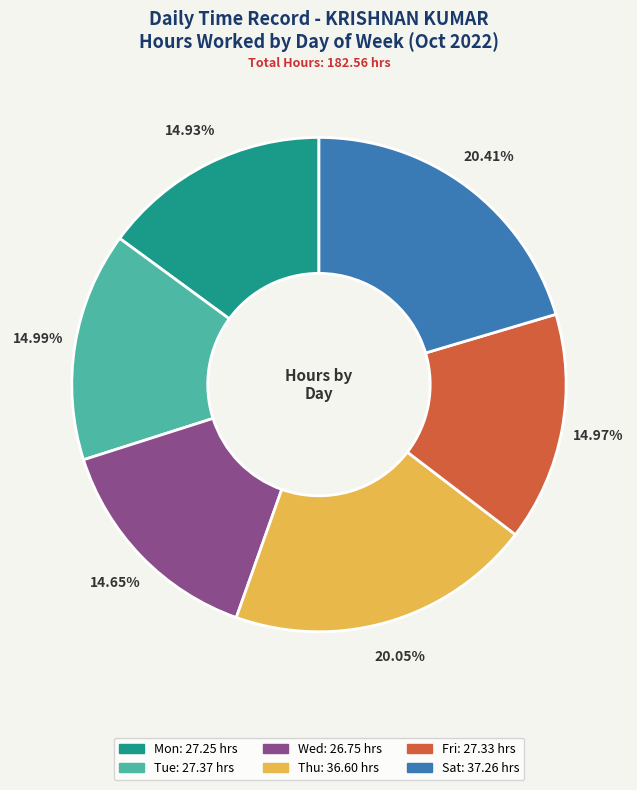

Is there any slice that represents more than half of the pie?

No